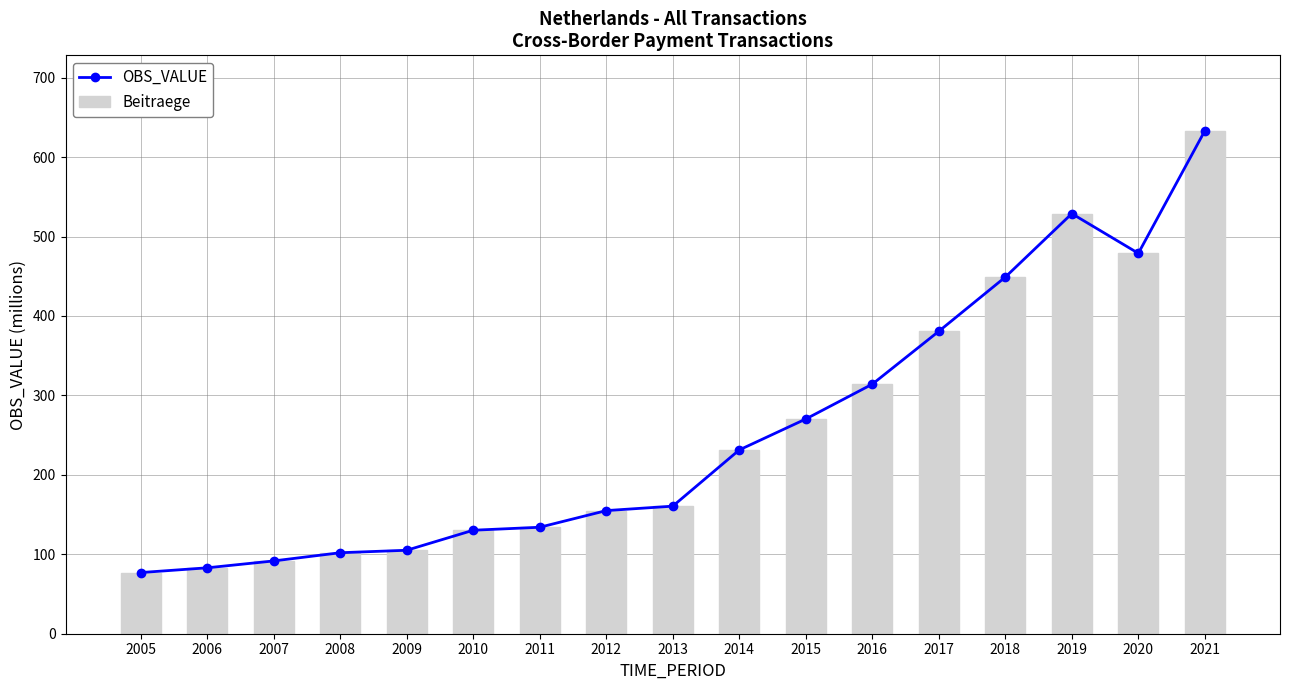

Rank the series at 2010 from lowest to highest value.

OBS_VALUE, Beitraege